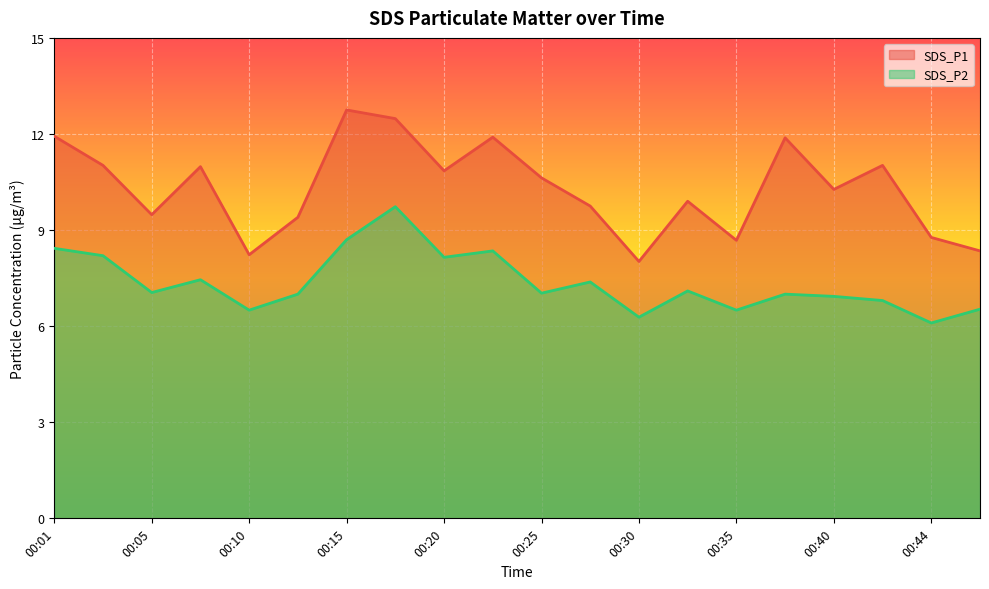

At which category does SDS_P2 reach its first local peak?

00:08